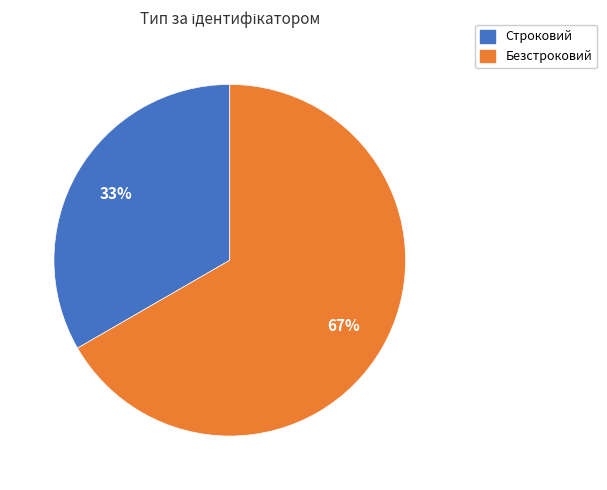

How many slices are in this pie chart?

2